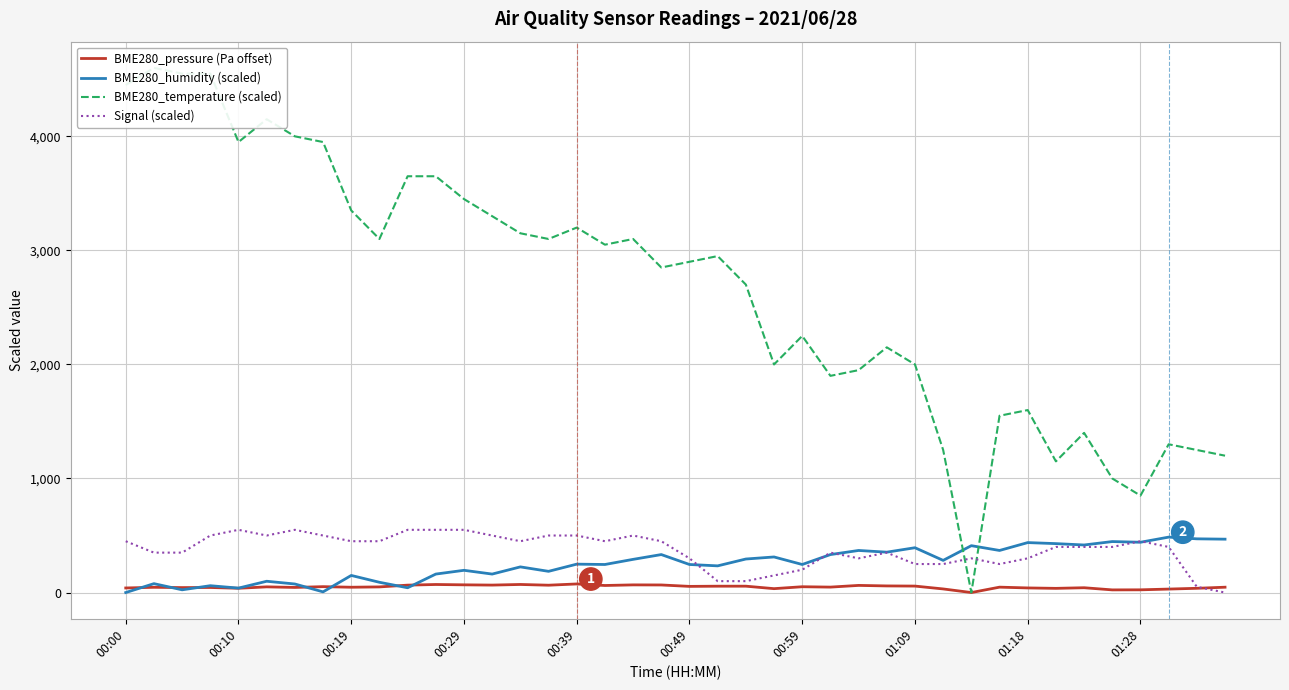

Rank the series at 26 from lowest to highest value.

BME280_pressure (Pa offset), Signal (scaled), BME280_humidity (scaled), BME280_temperature (scaled)